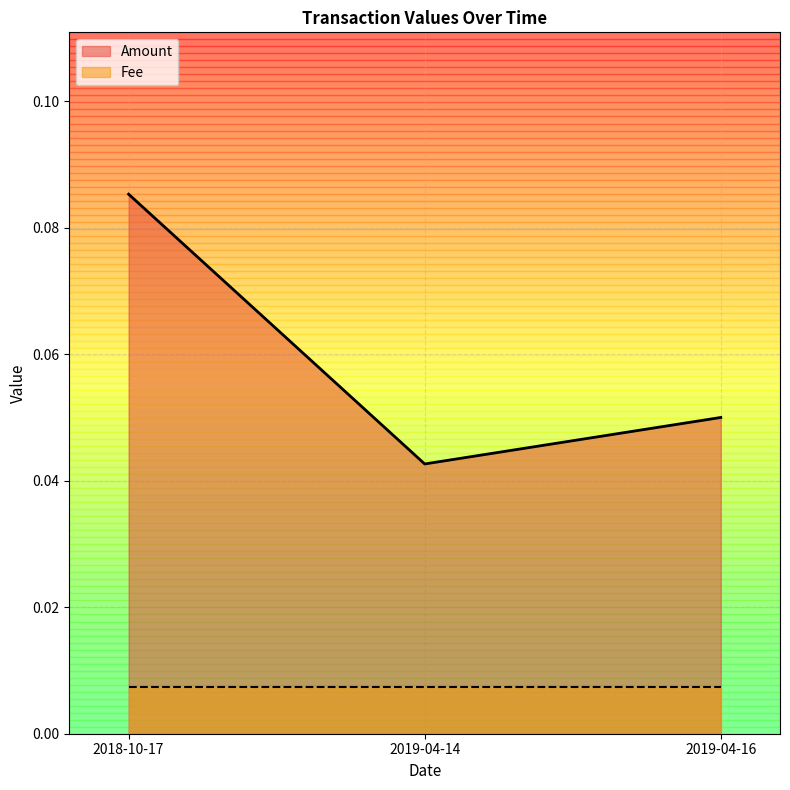

True or false: the data shows 0.1 at 2019-04-16.

False